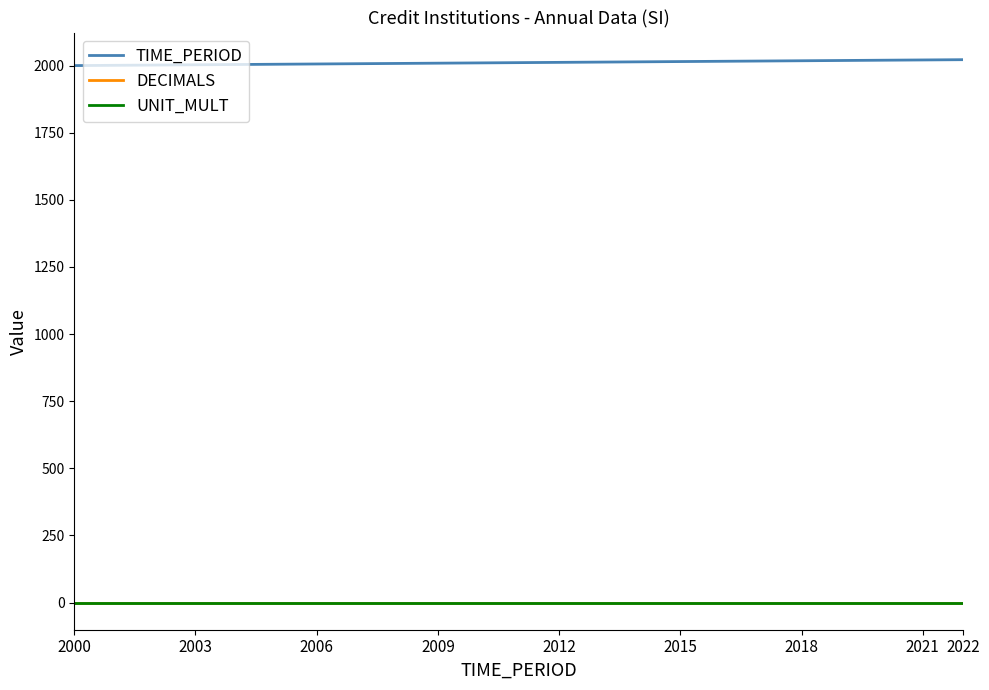

Which series has the largest total across all categories?

TIME_PERIOD